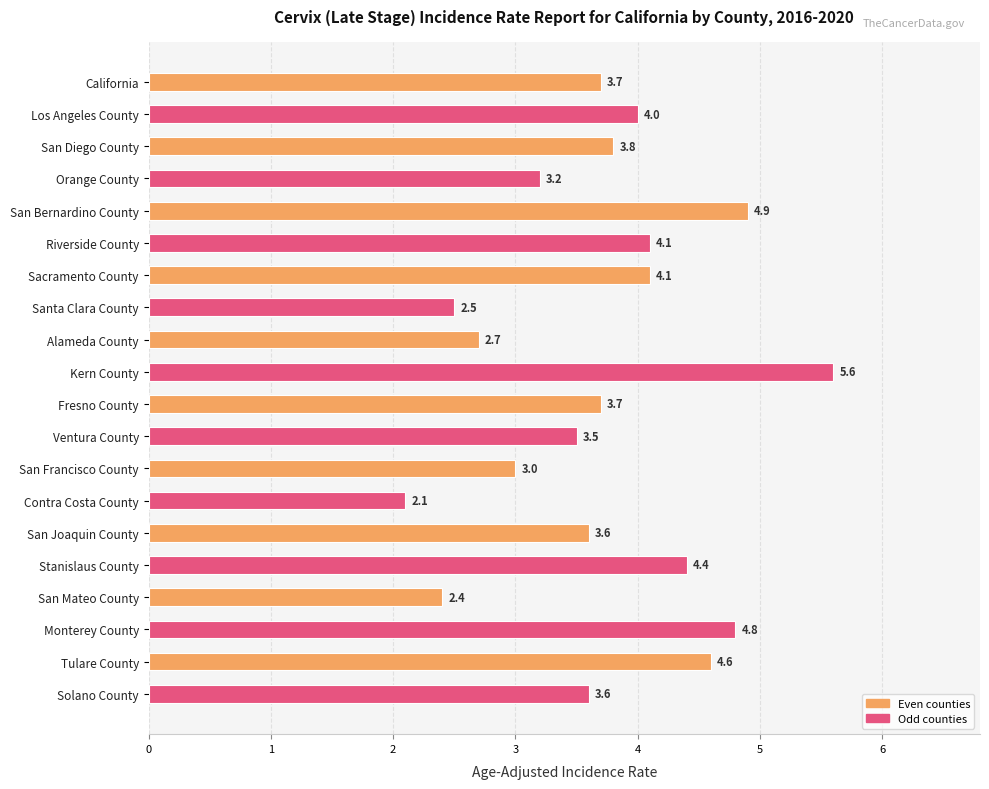

Between Stanislaus County and Ventura County, which is larger?

Stanislaus County